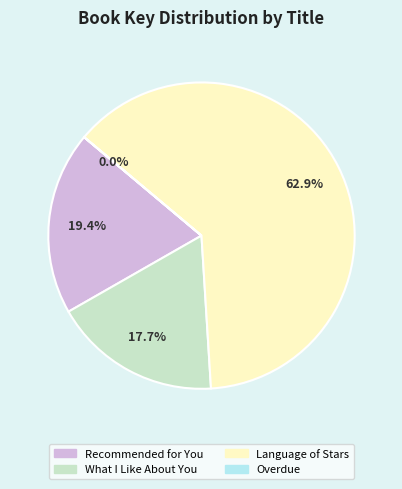

To the nearest percent, what portion does Recommended for You represent?

19%